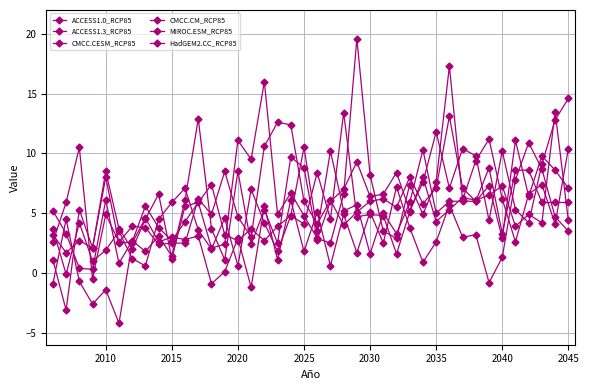

True or false: MIROC.ESM_RCP85 and HadGEM2.CC_RCP85 intersect in this chart.

True